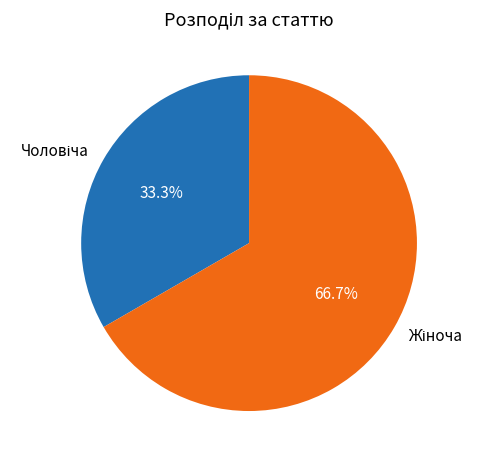

Is there a majority slice in this chart?

Yes